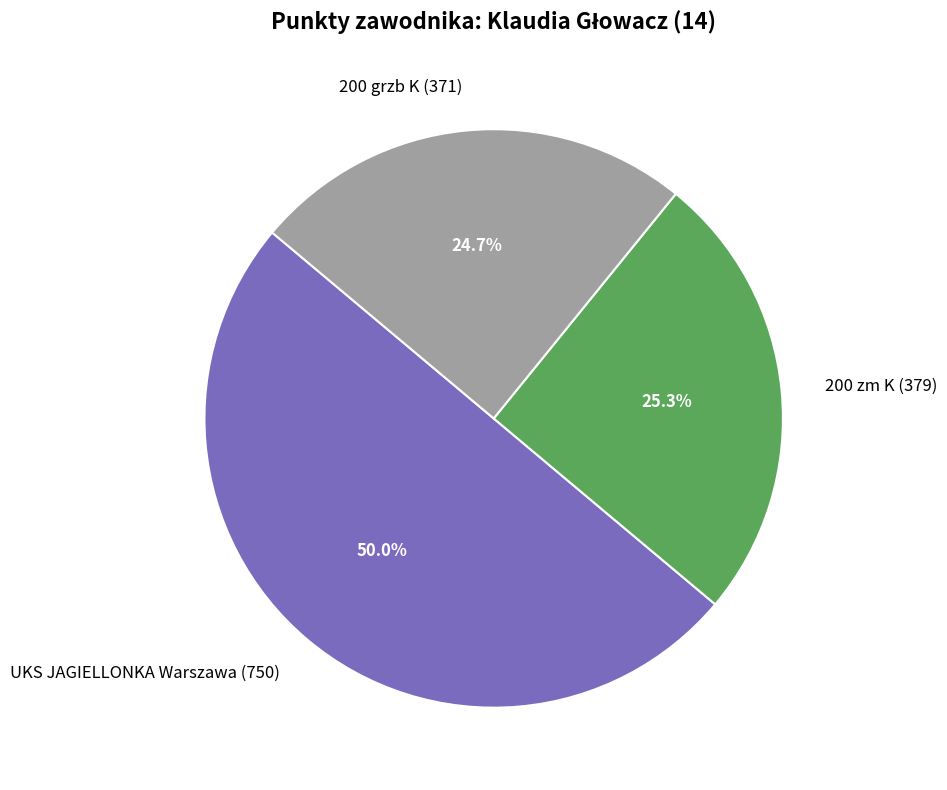

To the nearest percent, what is the difference between the largest and smallest slice percentages?

25%